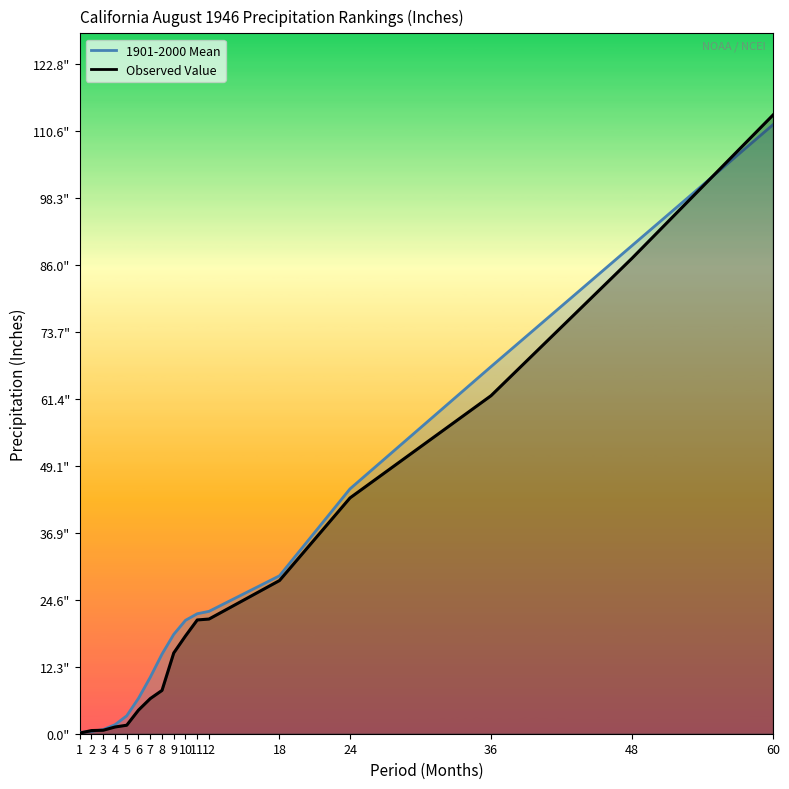

What is the value of the 1901-2000 Mean point at the 3rd from the left?

0.8